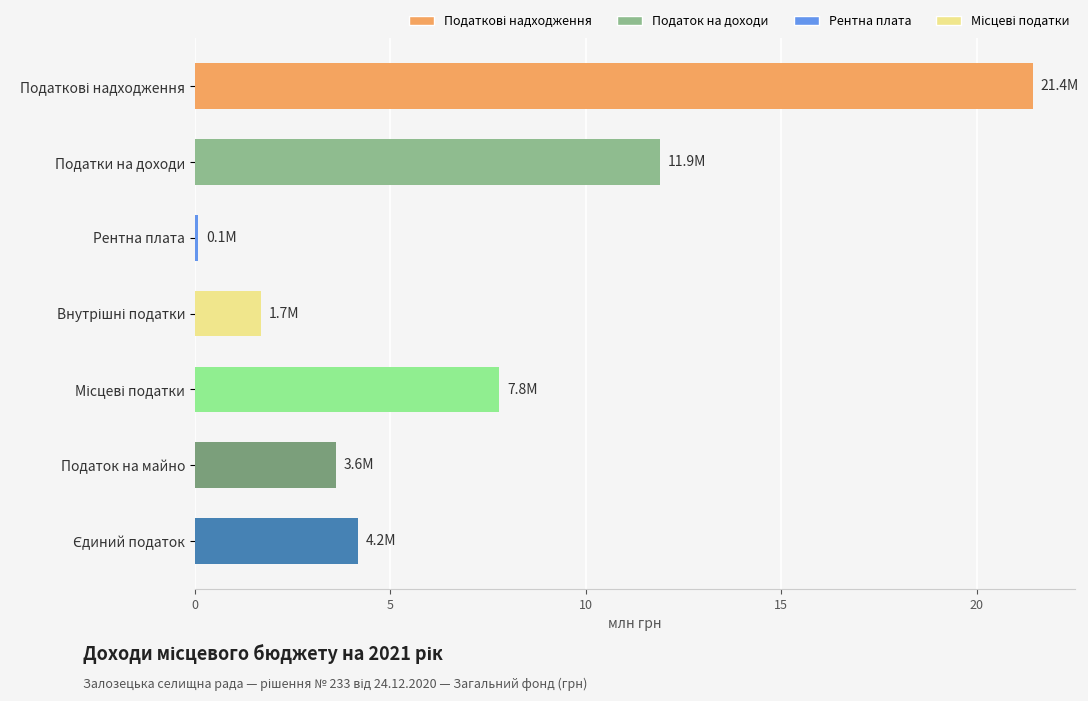

What is the label of the 6th bar from the top?

Податок на майно